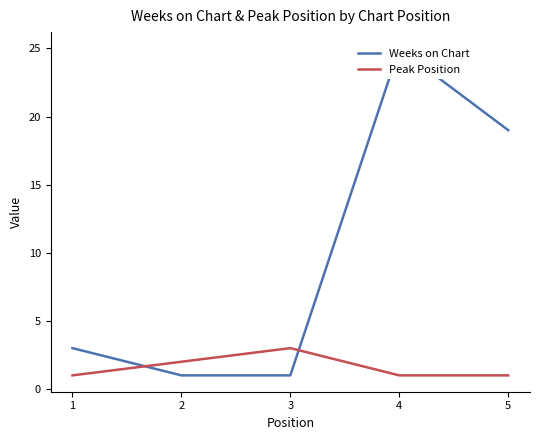

What is the difference between the maximum and second lowest values in the Peak Position series?

2